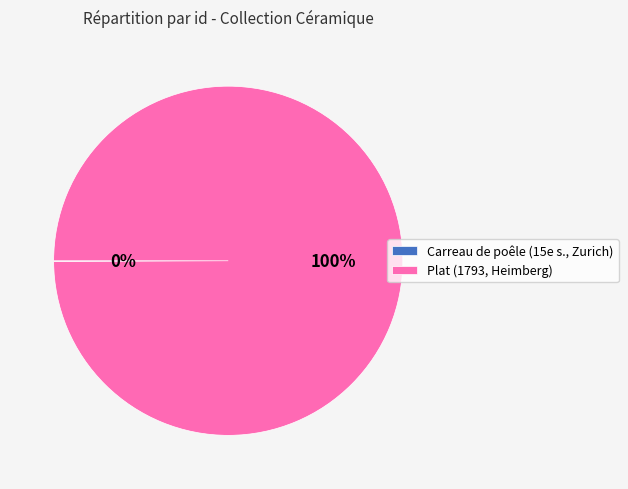

What is the largest slice in the pie chart?

Plat (1793, Heimberg)